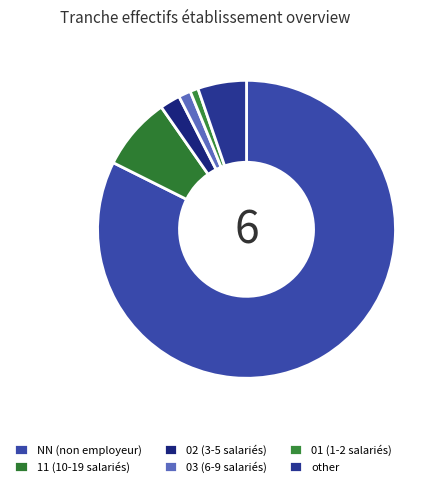

What portion of the pie excludes 01?

99.1%